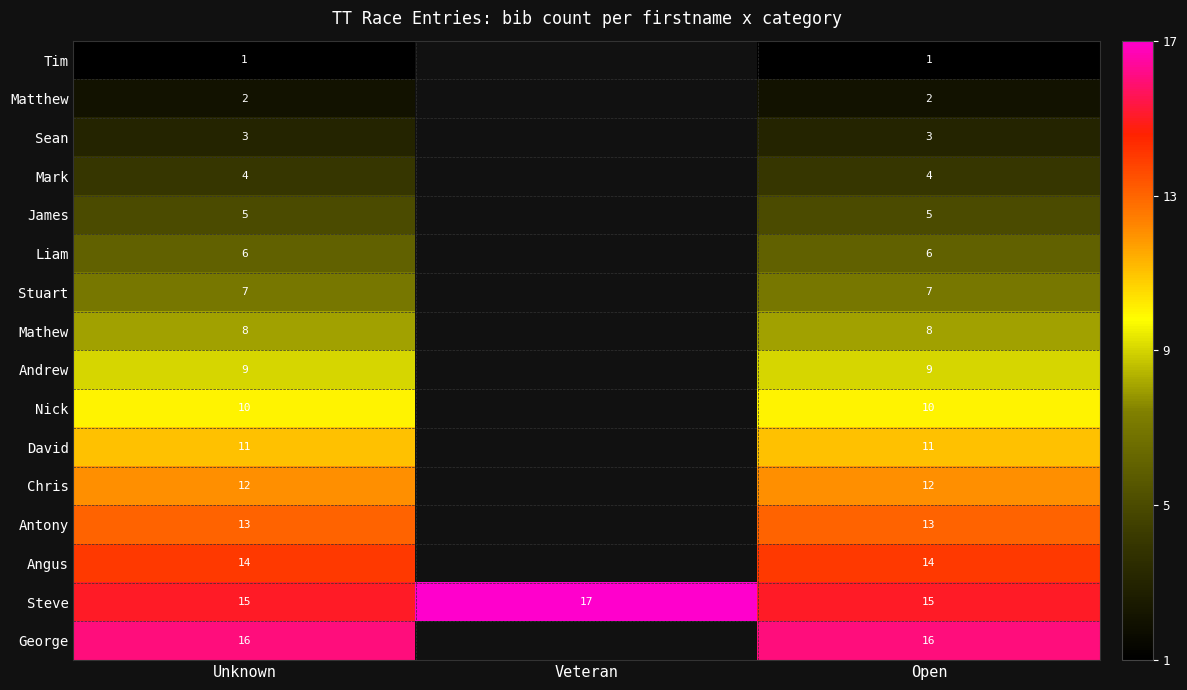

Between Open and Unknown, which is larger?

Open